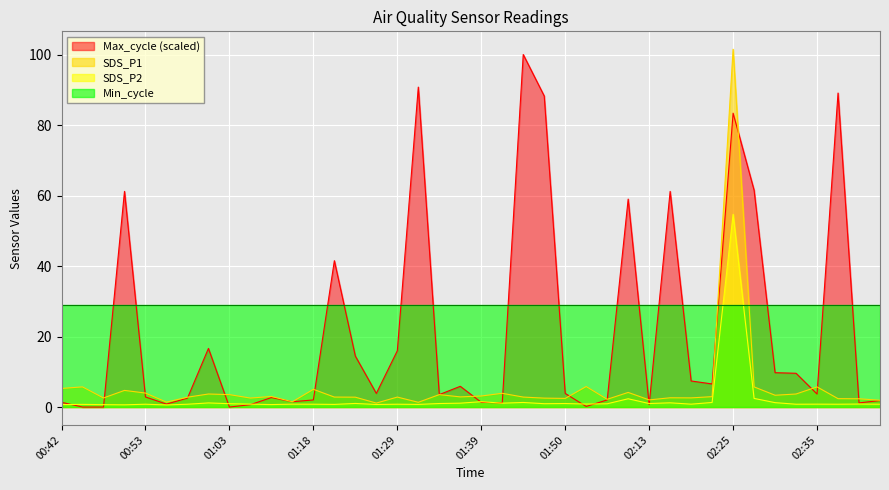

How many values in the Max_cycle series exceed 3?

22